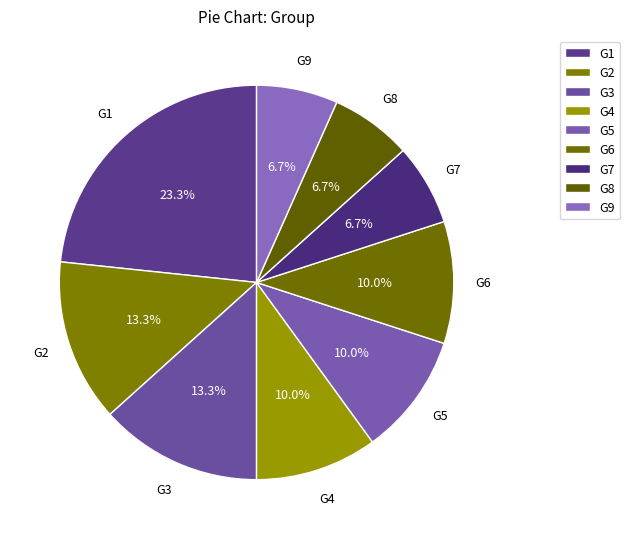

What is the ratio of the value at G4 to the value at G7?

1.5